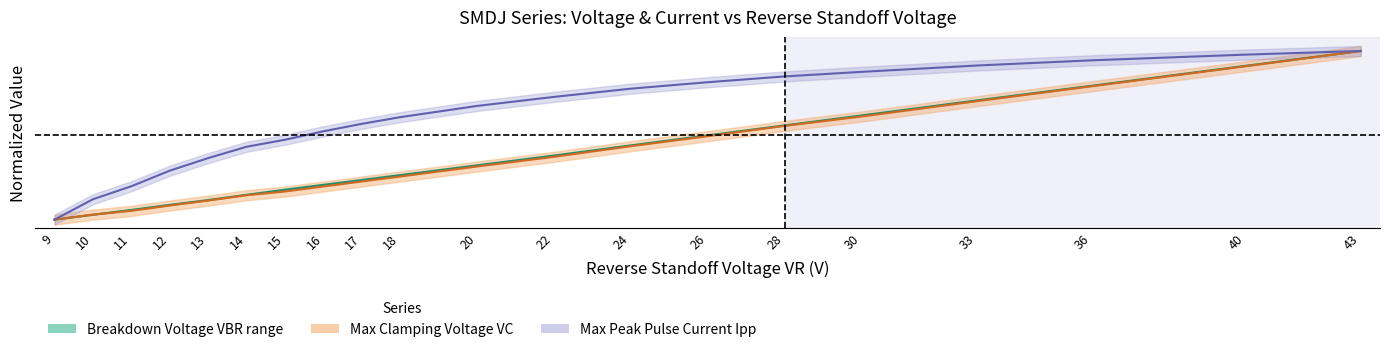

What is the sum of all Breakdown Voltage VBR mid values?

7.5